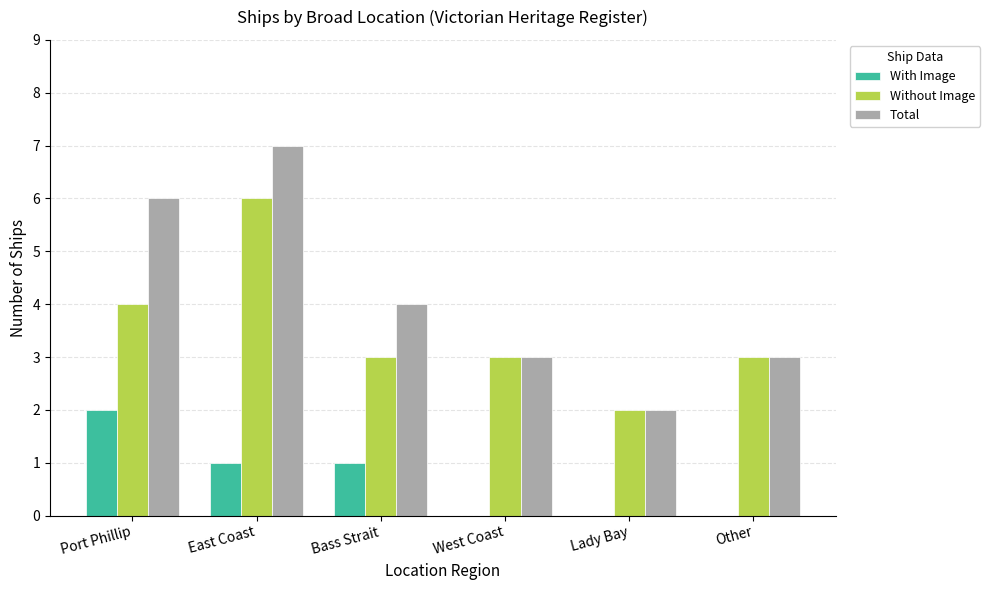

Where does the With Image series first go above 1?

Port Phillip